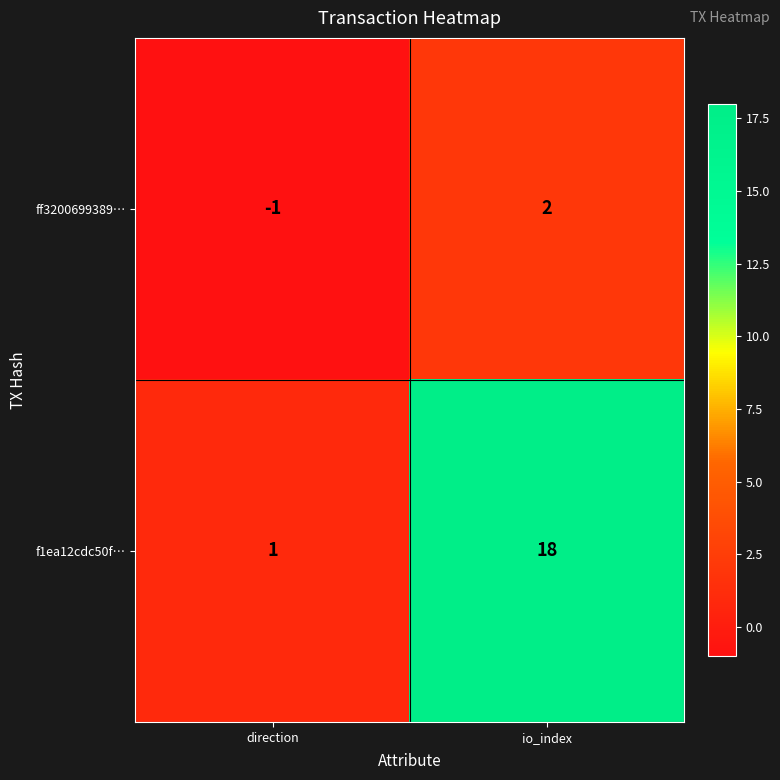

At how many categories does at least one series exceed 0?

2